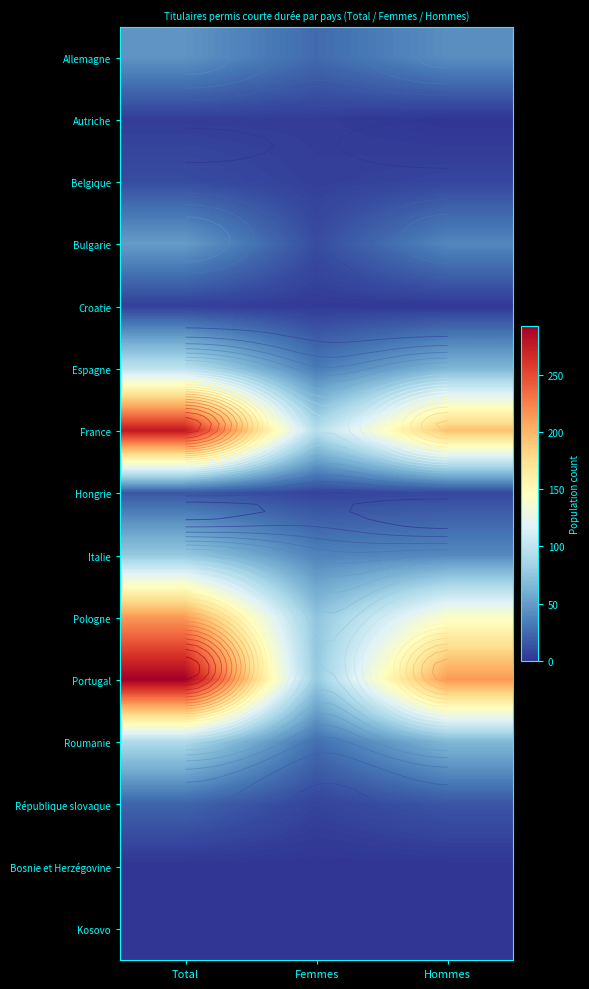

At which label is Croatie closest to 3?

Femmes